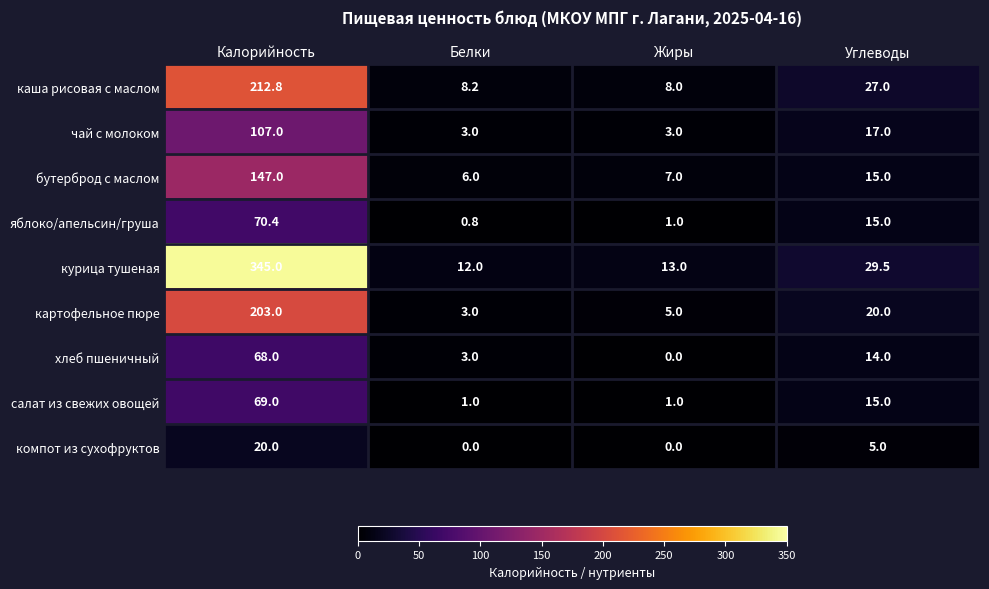

True or false: картофельное пюре has a value of 8.5 at Жиры.

False